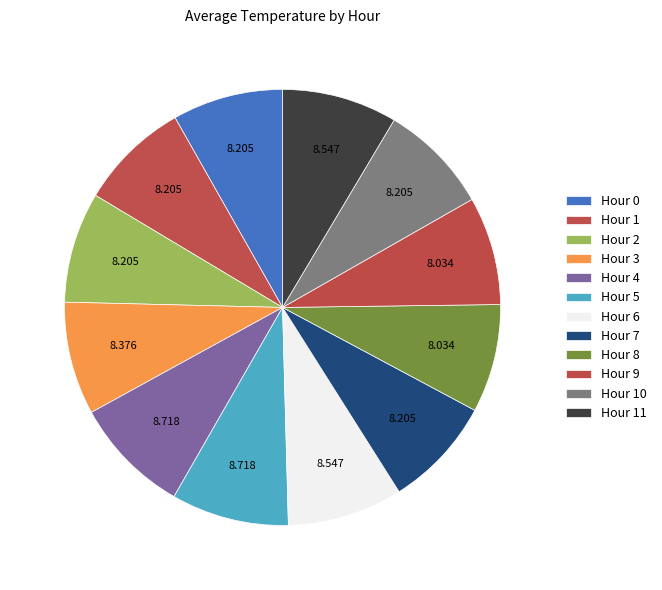

To the nearest percent, what portion does Hour 10 represent?

8%